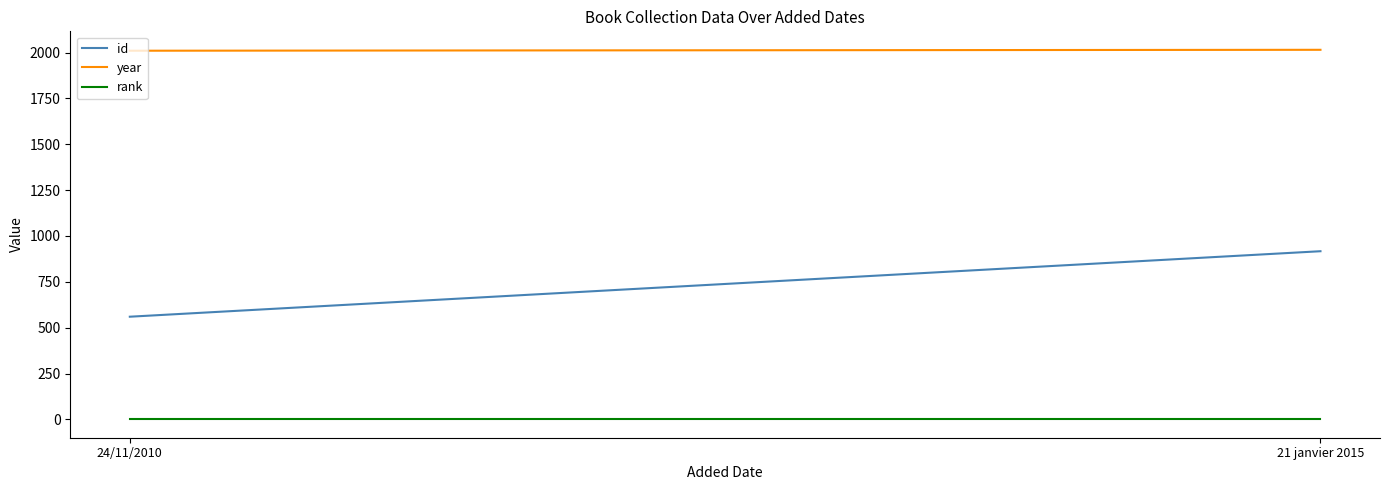

Is this an area chart (filled region under the line)?

No